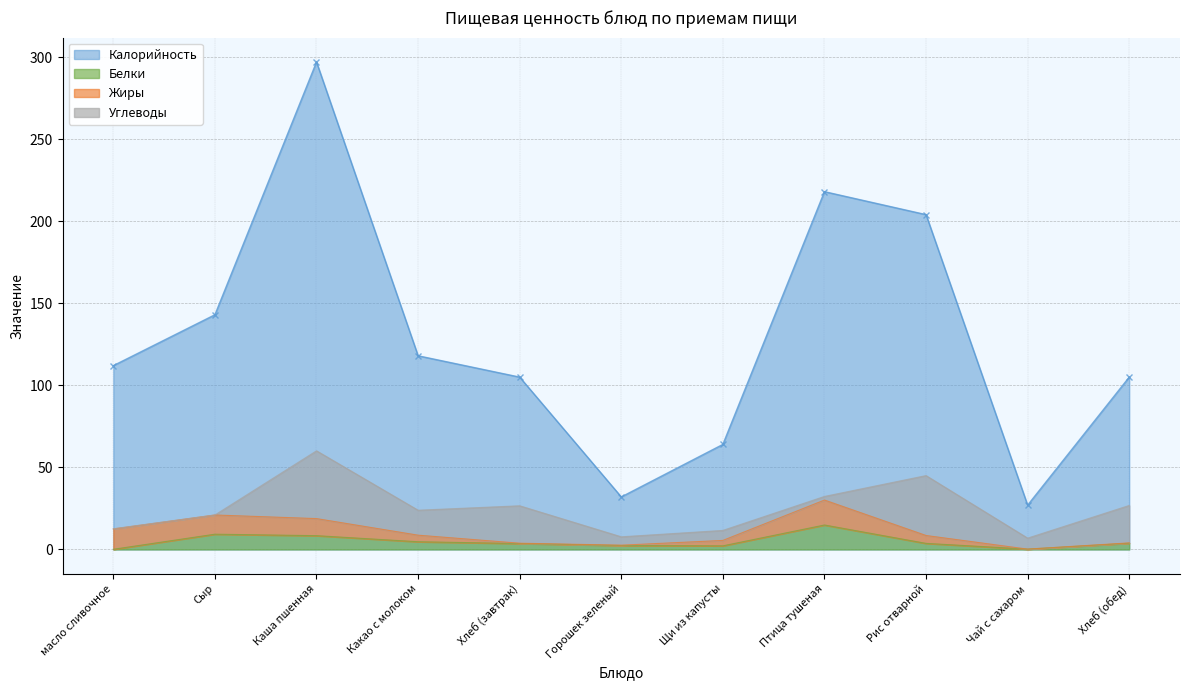

In Калорийность, how many points are lower than both neighbors (excluding endpoints)?

2